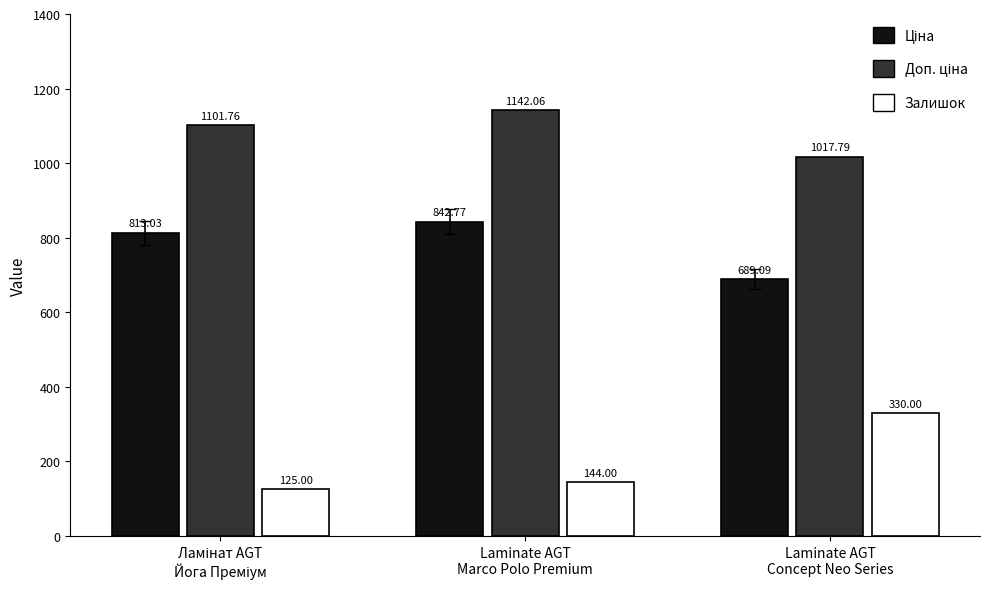

At how many categories does at least one series exceed 891?

3